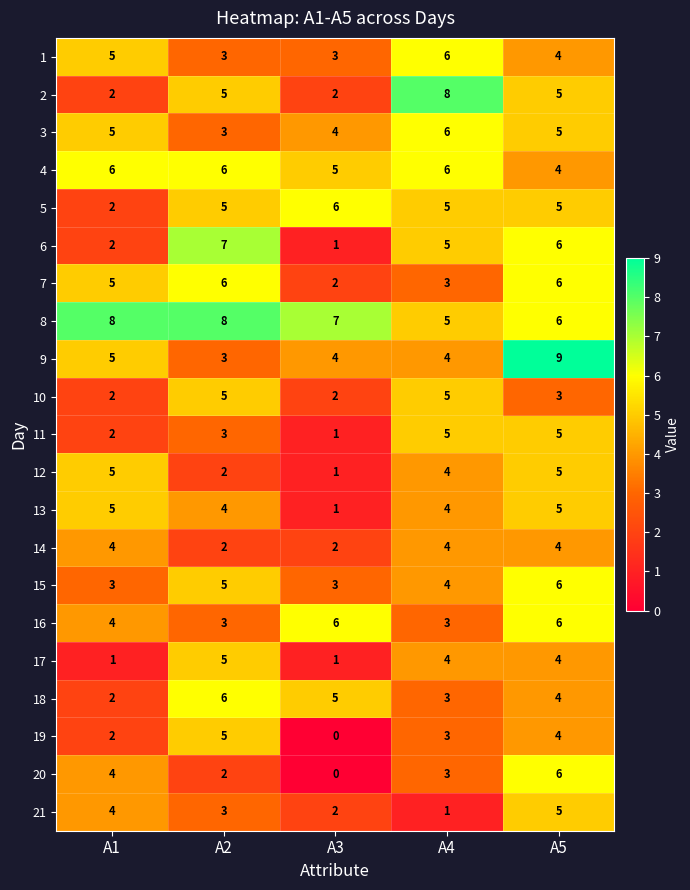

Which series changed the most between A3 and A5?

20